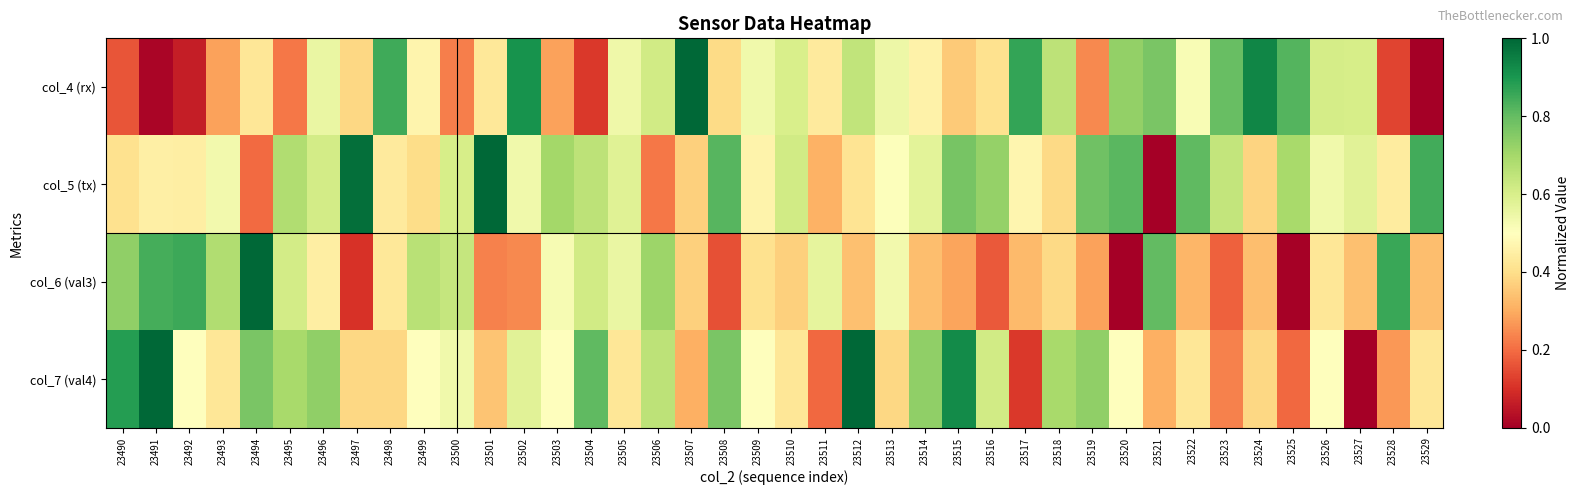

Which series changed the most between 23493 and 23512?

col_7 (val4)